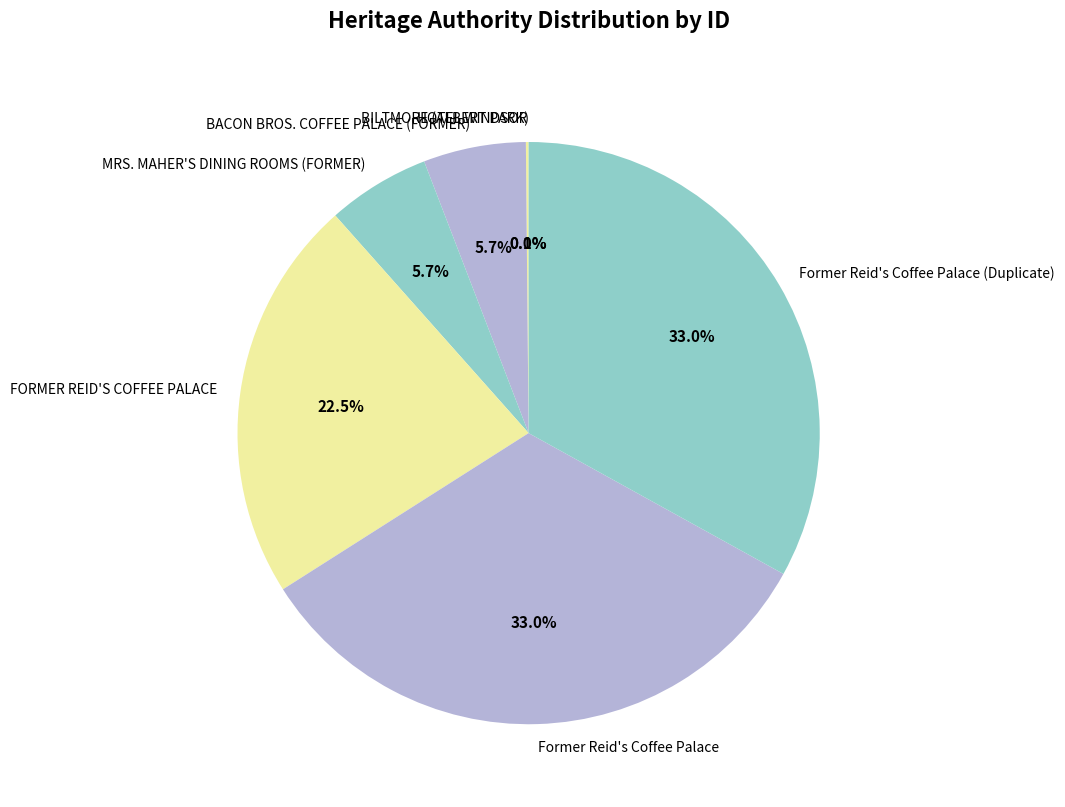

What is the ratio of the value at Former Reid's Coffee Palace (Duplicate) to the value at FORMER REID'S COFFEE PALACE?

1.5